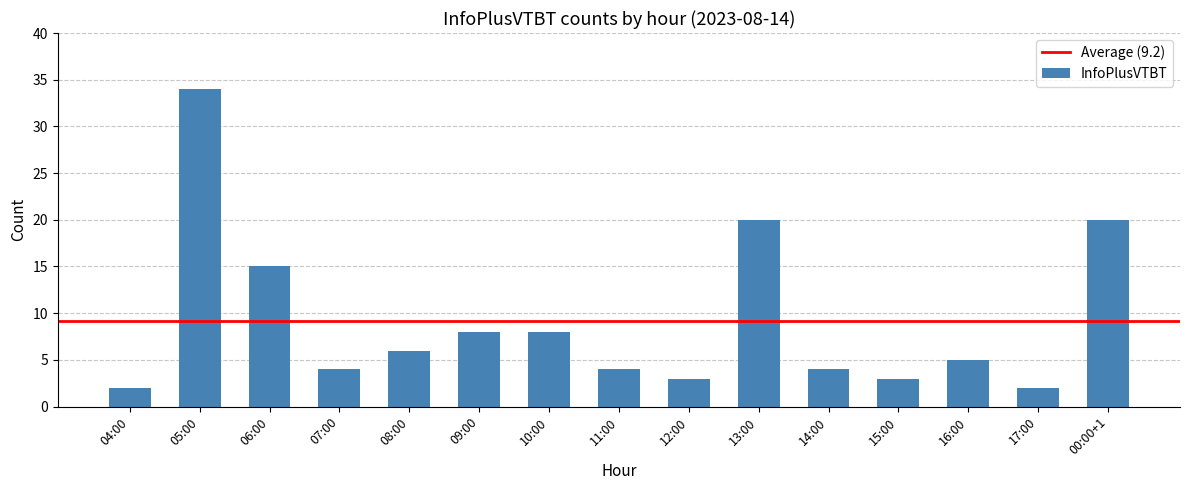

Where does the data first go above 5?

05:00